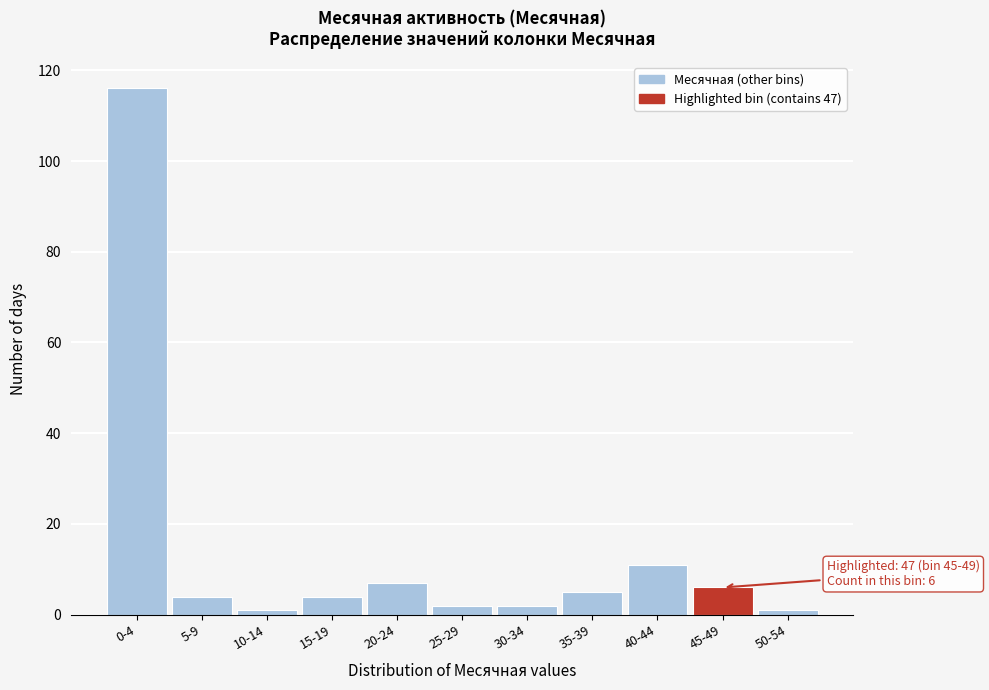

Reading right to left, what are all the values shown in this chart?

1	6	11	5	2	2	7	4	1	4	116